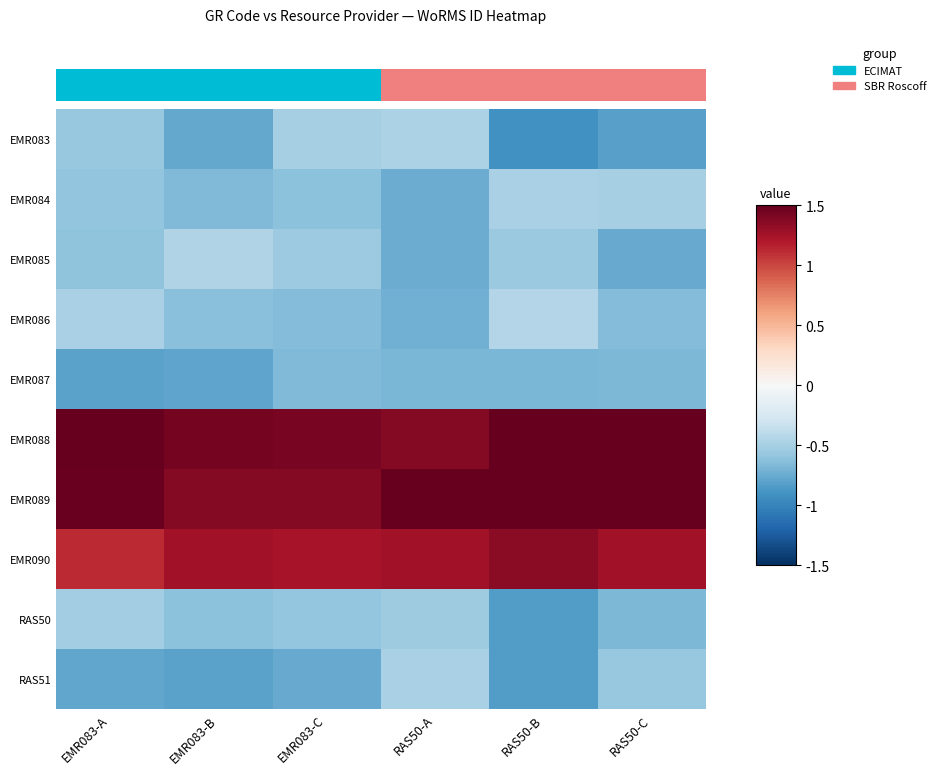

Reading left to right, transcribe all the data shown in this chart.

EMR083: EMR083-A=-0.6	EMR083-B=-0.8	EMR083-C=-0.5	RAS50-A=-0.5	RAS50-B=-0.9	RAS50-C=-0.8
EMR084: EMR083-A=-0.6	EMR083-B=-0.7	EMR083-C=-0.6	RAS50-A=-0.7	RAS50-B=-0.5	RAS50-C=-0.5
EMR085: EMR083-A=-0.6	EMR083-B=-0.4	EMR083-C=-0.5	RAS50-A=-0.7	RAS50-B=-0.6	RAS50-C=-0.8
EMR086: EMR083-A=-0.5	EMR083-B=-0.6	EMR083-C=-0.7	RAS50-A=-0.7	RAS50-B=-0.4	RAS50-C=-0.6
EMR087: EMR083-A=-0.8	EMR083-B=-0.8	EMR083-C=-0.7	RAS50-A=-0.7	RAS50-B=-0.7	RAS50-C=-0.7
EMR088: EMR083-A=1.5	EMR083-B=1.4	EMR083-C=1.4	RAS50-A=1.4	RAS50-B=1.5	RAS50-C=1.5
EMR089: EMR083-A=1.5	EMR083-B=1.4	EMR083-C=1.4	RAS50-A=1.5	RAS50-B=1.5	RAS50-C=1.5
EMR090: EMR083-A=1.1	EMR083-B=1.3	EMR083-C=1.2	RAS50-A=1.3	RAS50-B=1.4	RAS50-C=1.3
RAS50: EMR083-A=-0.5	EMR083-B=-0.6	EMR083-C=-0.6	RAS50-A=-0.5	RAS50-B=-0.8	RAS50-C=-0.7
RAS51: EMR083-A=-0.8	EMR083-B=-0.8	EMR083-C=-0.8	RAS50-A=-0.5	RAS50-B=-0.8	RAS50-C=-0.6